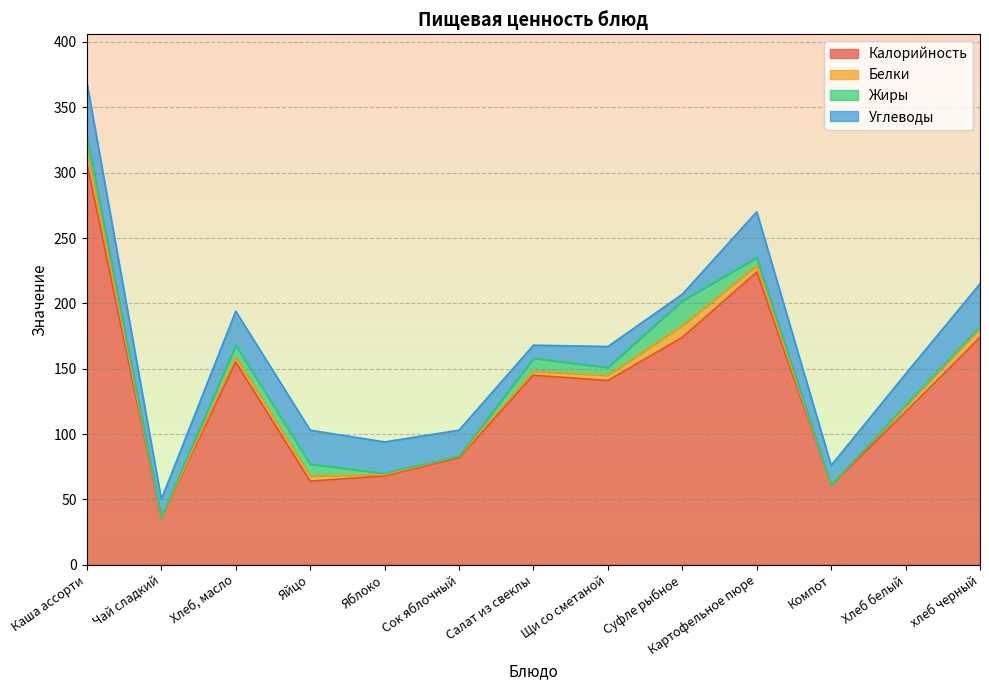

What is the difference between the maximum and second lowest values in the Жиры series?

19.0